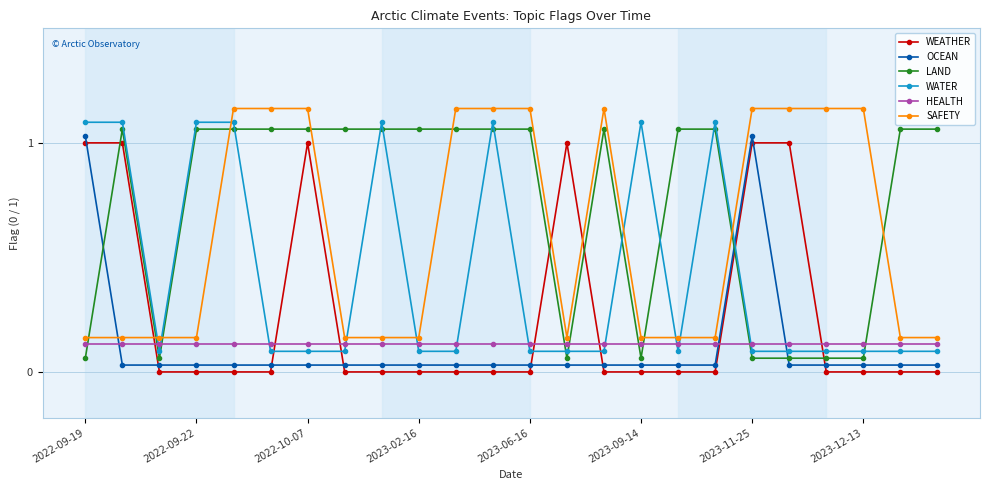

Which series ends up on top after the final intersection of WATER and WEATHER?

WATER